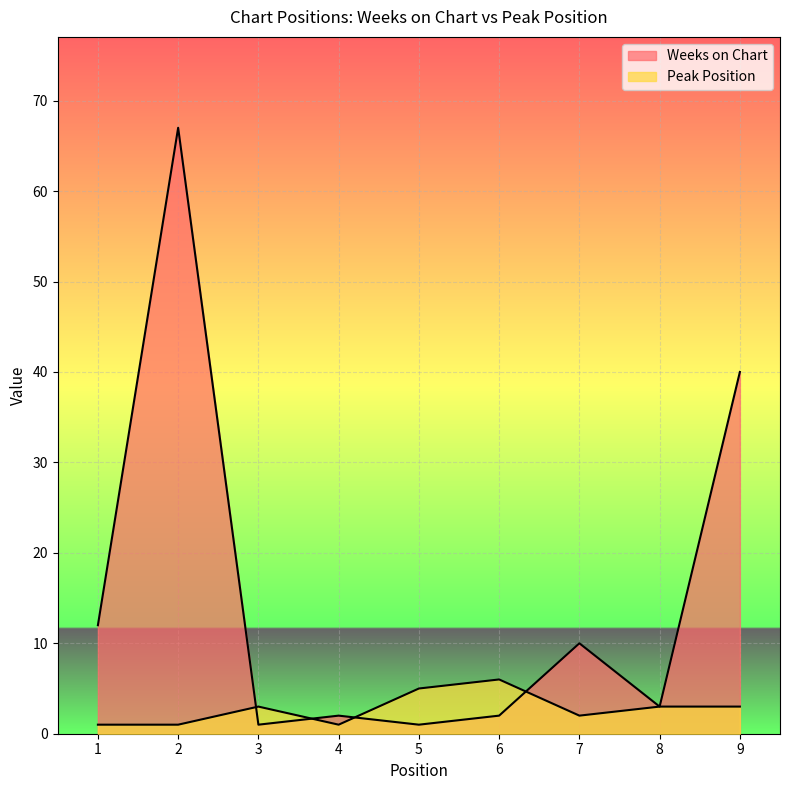

What is the minimum value shown in the chart?

1